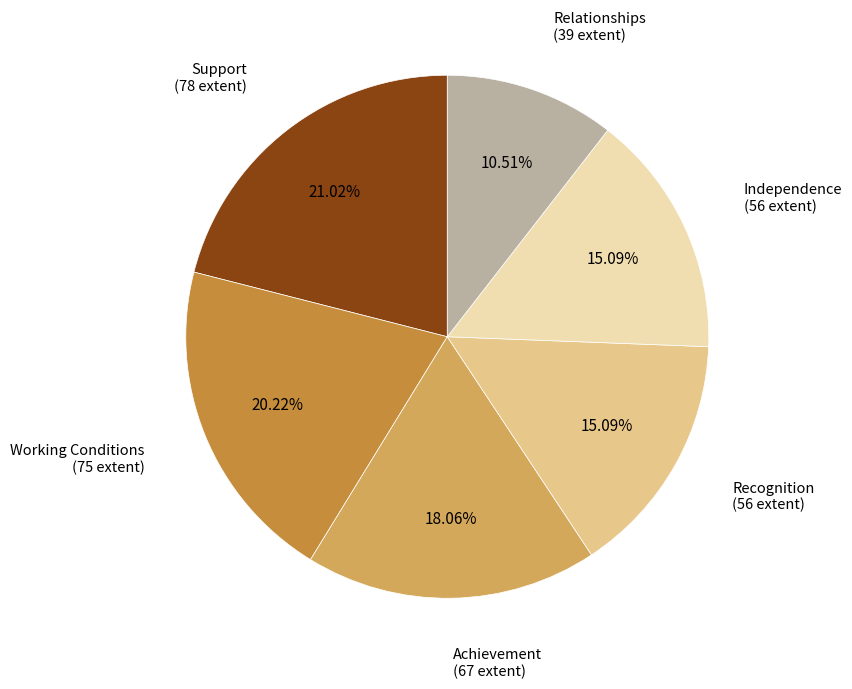

Is there any slice that represents more than half of the pie?

No